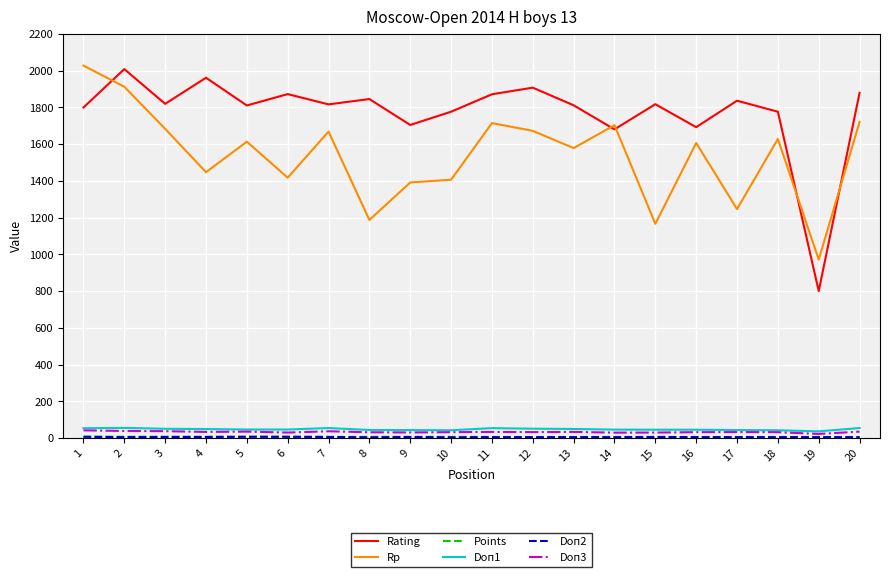

What is the lowest value of the Doп1 series?

36.5